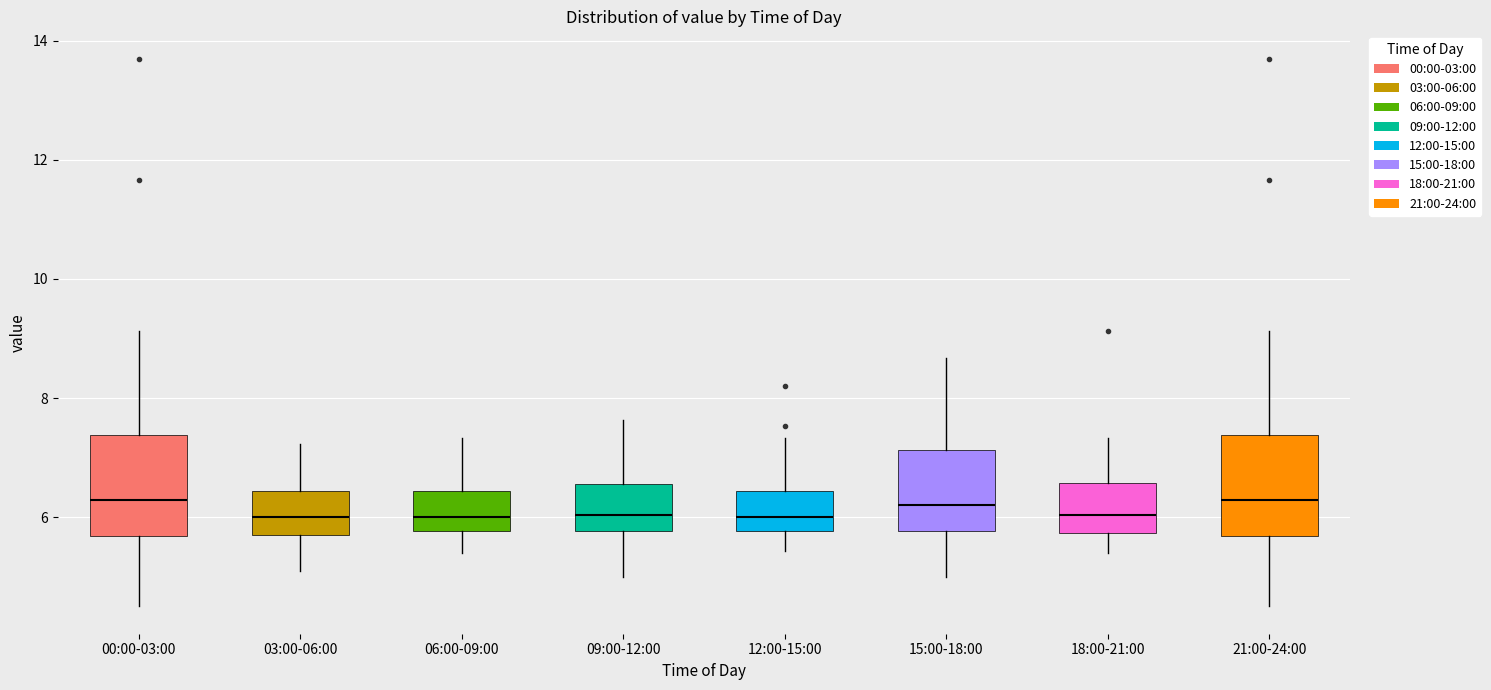

Reading left to right, transcribe this box plot: for each box, give where its median line is, the range the box spans, and where its two whiskers end, as read against the y-axis. The values are not printed on the chart, so give them approximately, as read against the axis.

00:00-03:00: median 6.2, box 5.6 to 7.4, whiskers 4.6 to 9.2
03:00-06:00: median 6.0, box 5.6 to 6.4, whiskers 5.2 to 7.2
06:00-09:00: median 6.0, box 5.8 to 6.4, whiskers 5.4 to 7.4
09:00-12:00: median 6.0, box 5.8 to 6.6, whiskers 5.0 to 7.6
12:00-15:00: median 6.0, box 5.8 to 6.4, whiskers 5.4 to 7.4
15:00-18:00: median 6.2, box 5.8 to 7.2, whiskers 5.0 to 8.6
18:00-21:00: median 6.0, box 5.8 to 6.6, whiskers 5.4 to 7.4
21:00-24:00: median 6.2, box 5.6 to 7.4, whiskers 4.6 to 9.2